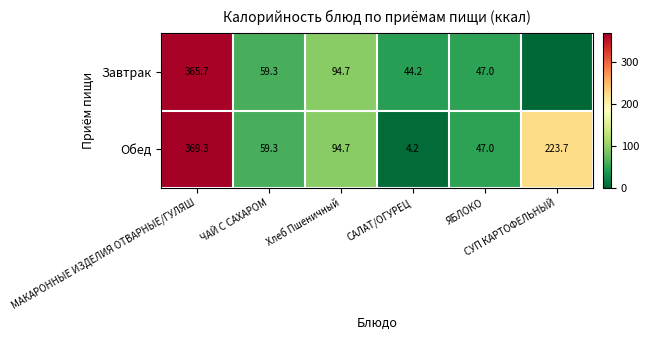

The value of Обед at САЛАТ/ОГУРЕЦ is 4.2. True or false?

True